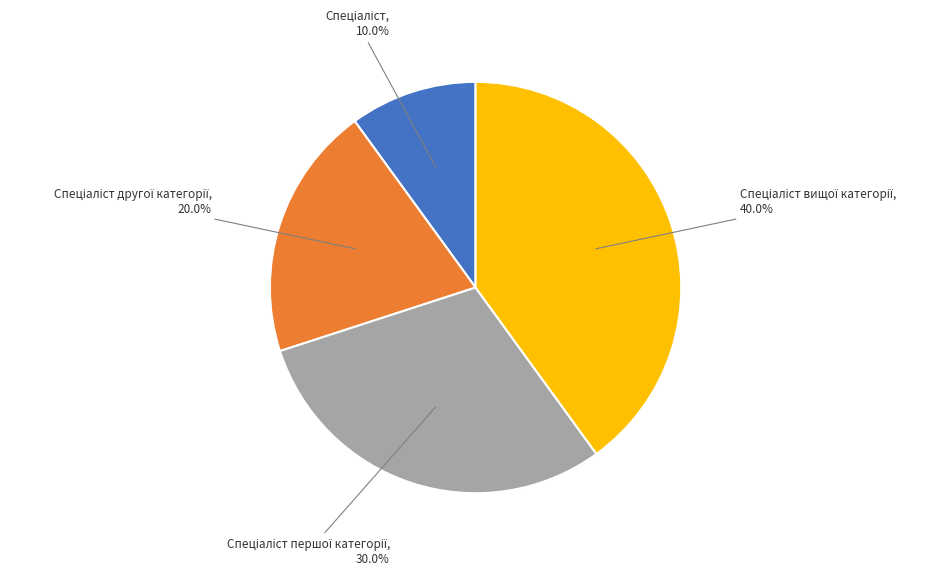

To the nearest percent, what is the average slice percentage?

25%